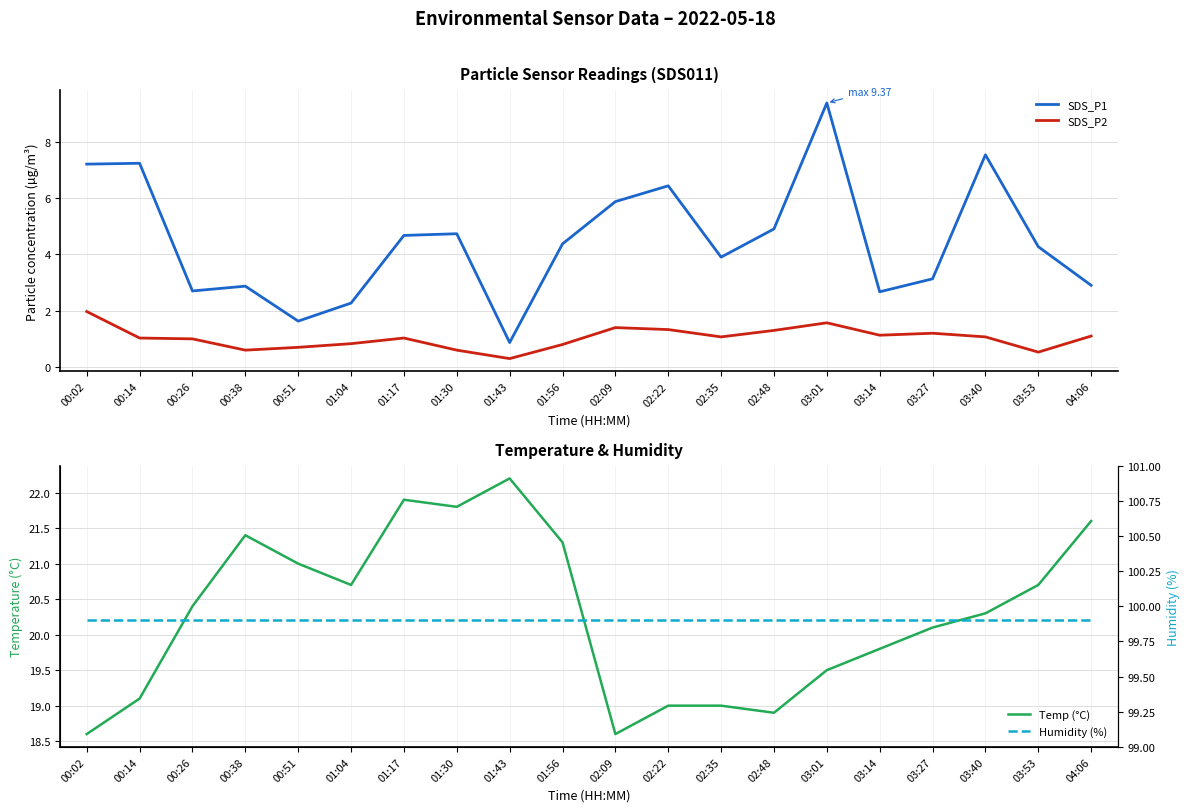

True or false: SDS_P2 and Temp (°C) cross at least once.

False